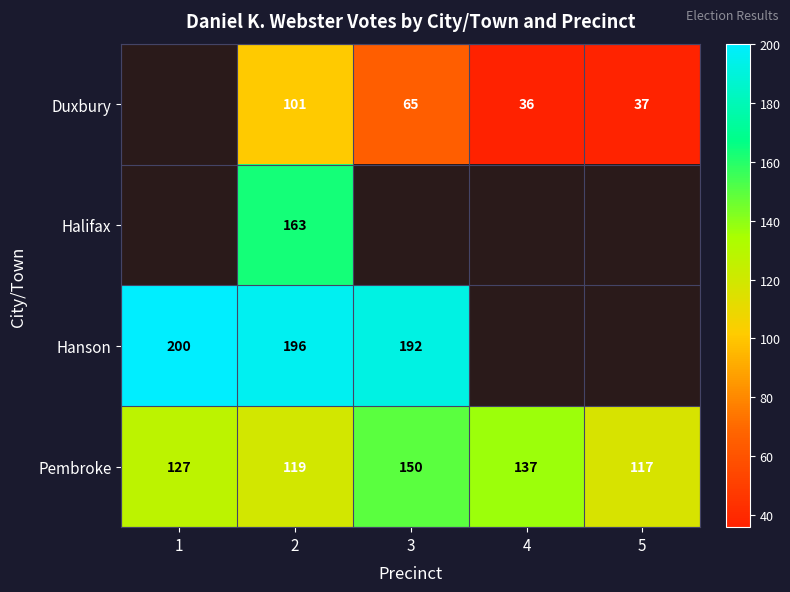

Rank the categories by Pembroke value from lowest to highest.

5, 2, 1, 4, 3